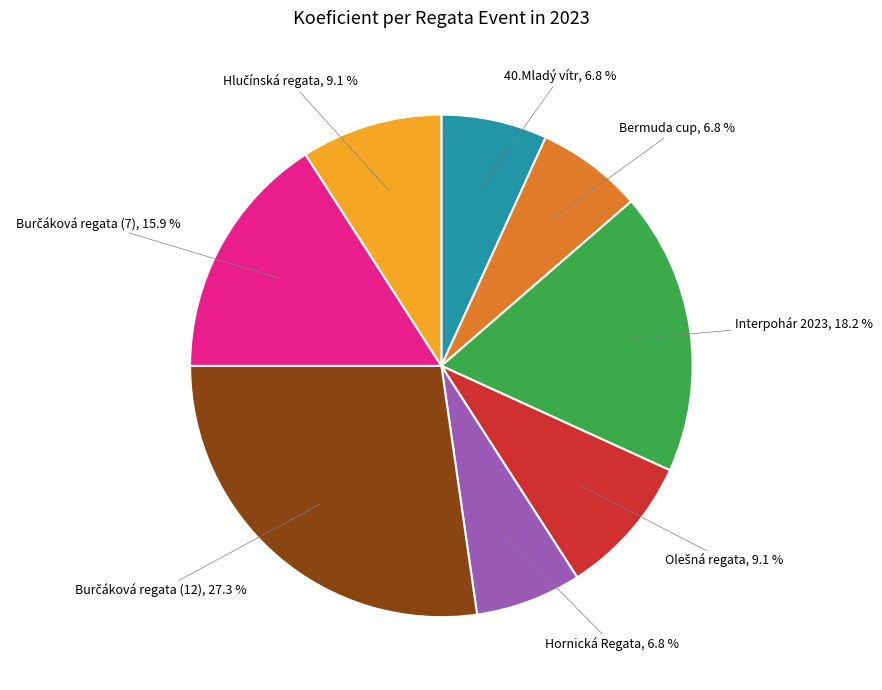

Is 40.Mladý vítr the majority of the pie?

No